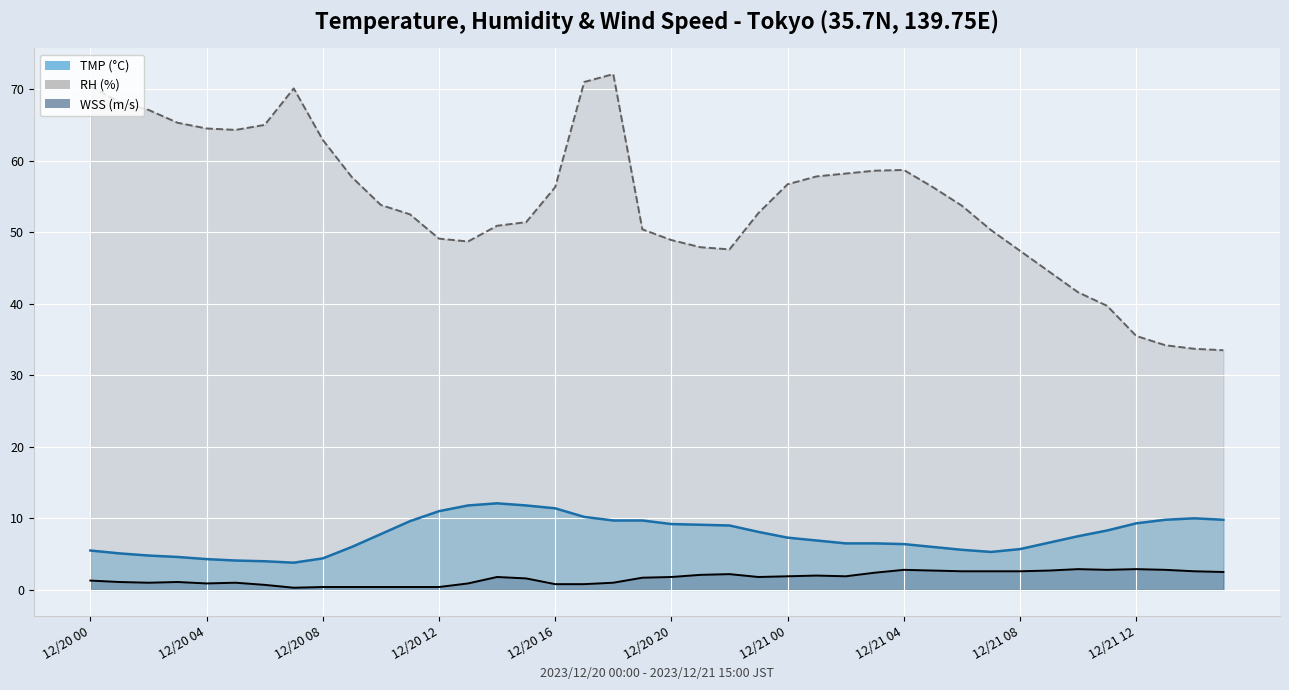

Is it true that TMP equals 3.9 at 12/21 08?

False